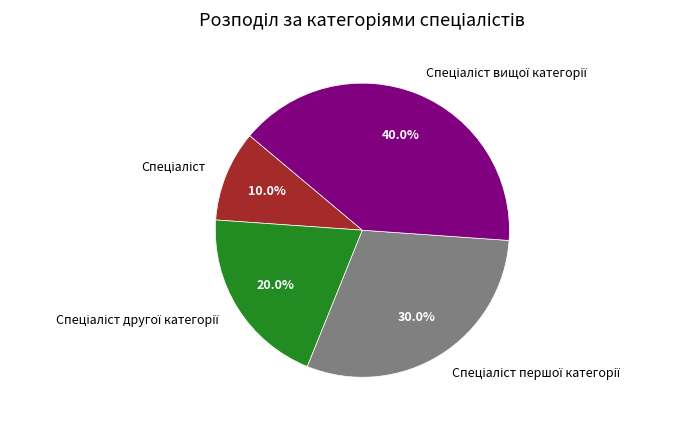

Is there a majority slice in this chart?

No